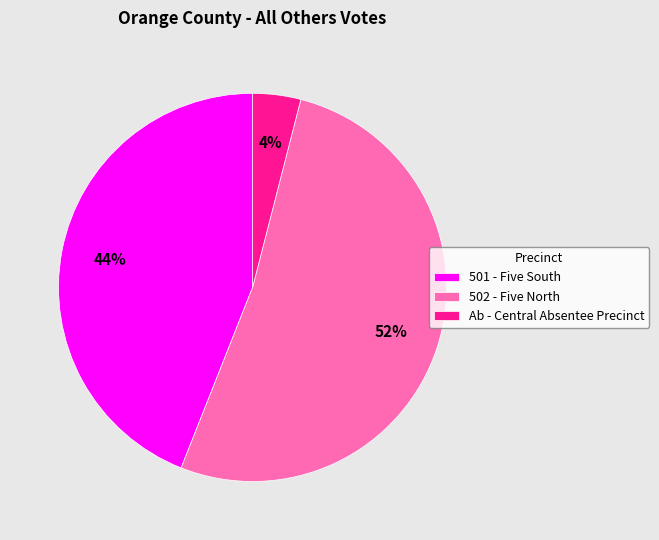

Rank the categories by value from highest to lowest.

502 - Five North, 501 - Five South, Ab - Central Absentee Precinct